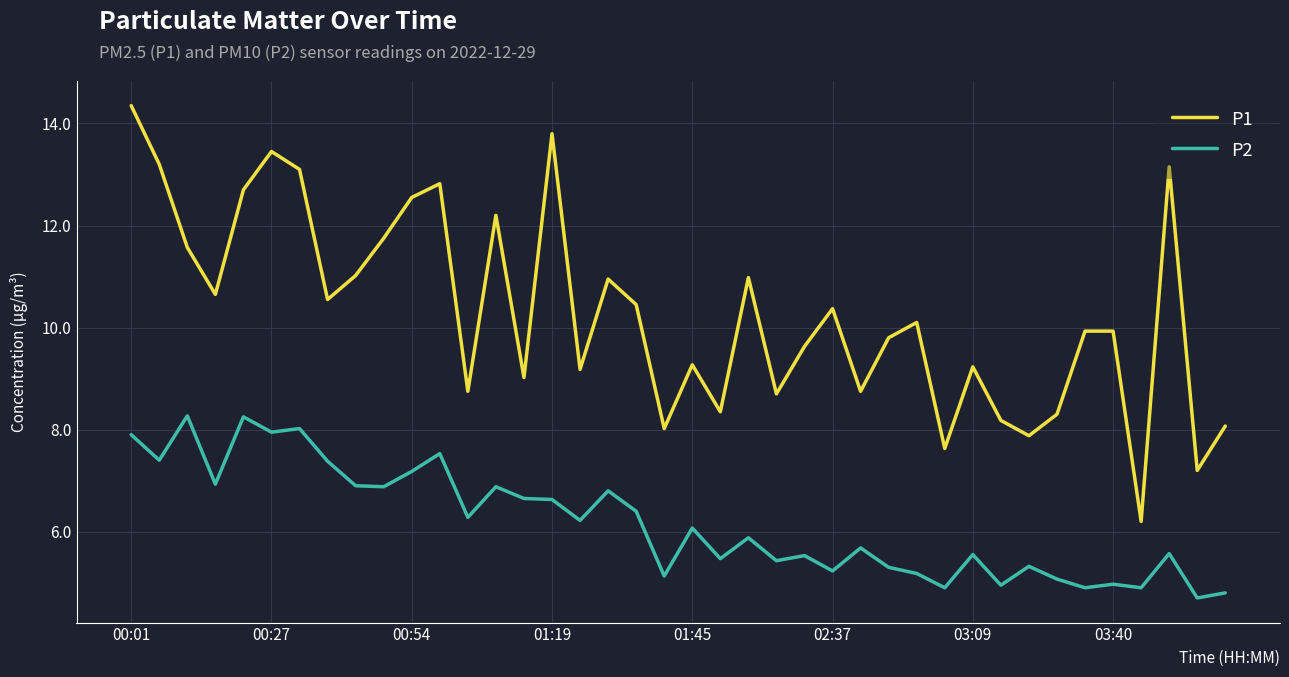

Rank the series by their average value, from highest to lowest.

P1, P2